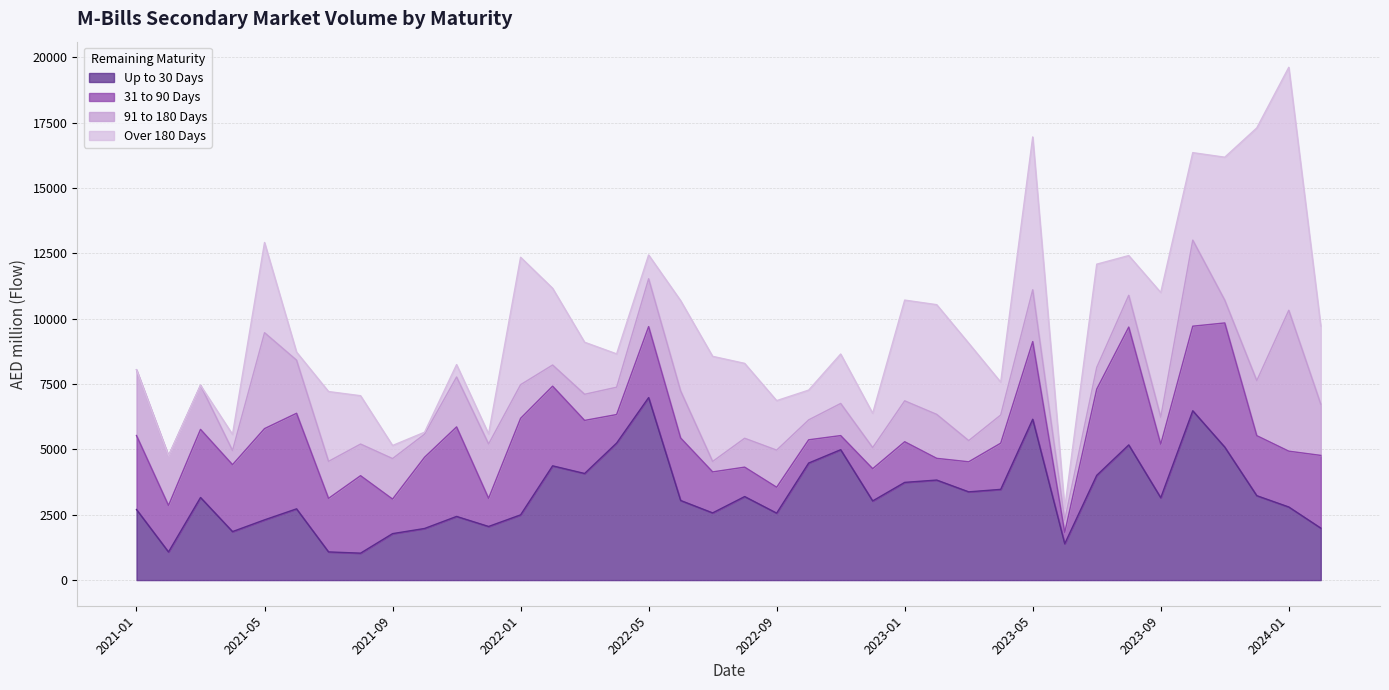

Reading left to right, what are all the values shown in this chart?

Up to 30 Days: 2699	1076	3159	1855	2304	2725	1078	1030	1777	1974	2435	2051	2495	4370	4077	5241	6980	3045	2570	3195	2561	4477	4987	3028	3737	3826	3375	3470	6152	1390	4007	5170	3150	6476	5086	3229	2796	1988
31 to 90 Days: 2830	1778	2605	2559	3490	3655	2047	2963	1321	2725	3424	1075	3692	3047	2030	1091	2715	2390	1568	1125	990	889	540	1233	1555	831	1150	1767	2970	430	3298	4507	2046	3235	4749	2295	2135	2781
91 to 180 Days: 2515	1900	1686	541	3668	2032	1416	1210	1550	882	1908	2080	1287	809	1000	1045	1830	1798	400	1105	1420	762	1229	807	1564	1681	810	1077	1982	475	832	1215	1034	3291	870	2104	5389	1959
Over 180 Days: 0	0	0	617	3450	308	2670	1849	500	75	475	385	4874	2935	1990	1275	910	3455	4020	2864	1893	1138	1890	1312	3853	4196	3725	1258	5845	454	3946	1520	4770	3346	5469	9665	9292	2990